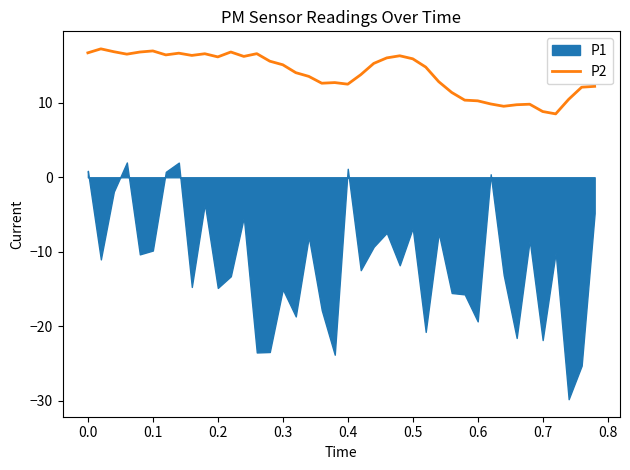

What is the highest value of the P2 series?

17.2